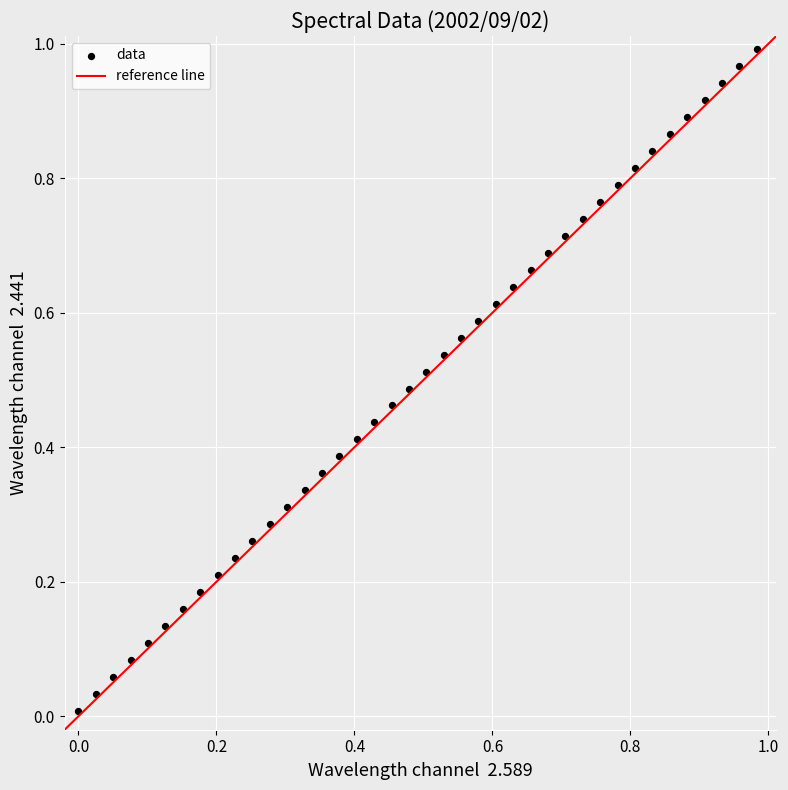

Count the number of points in this scatter plot.

40